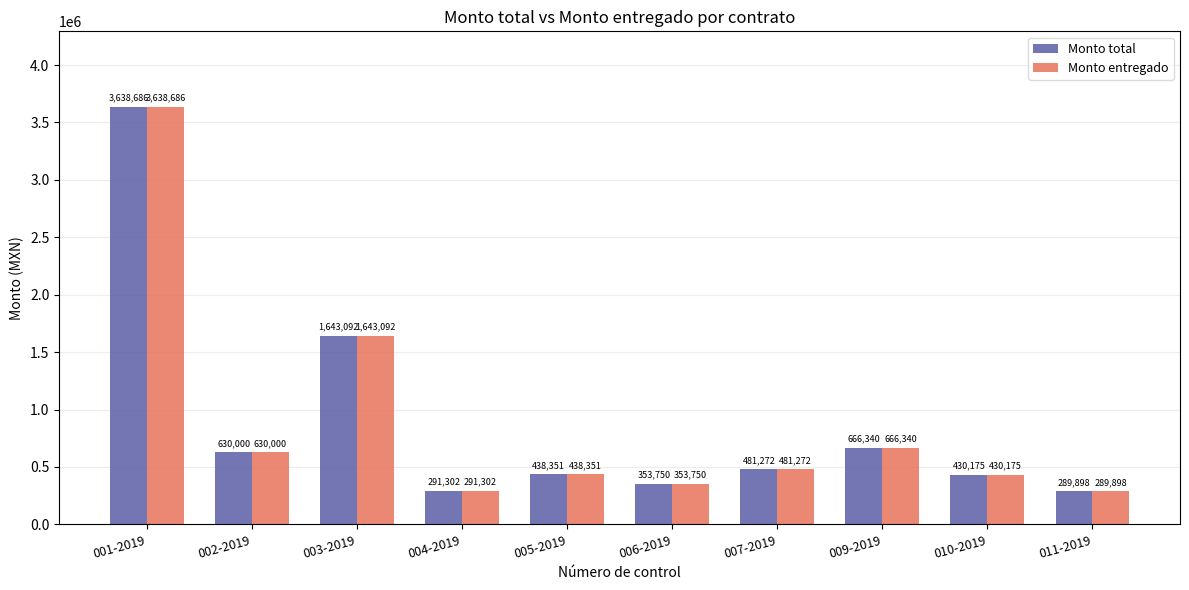

Which label corresponds to the largest value in the chart?

001-2019